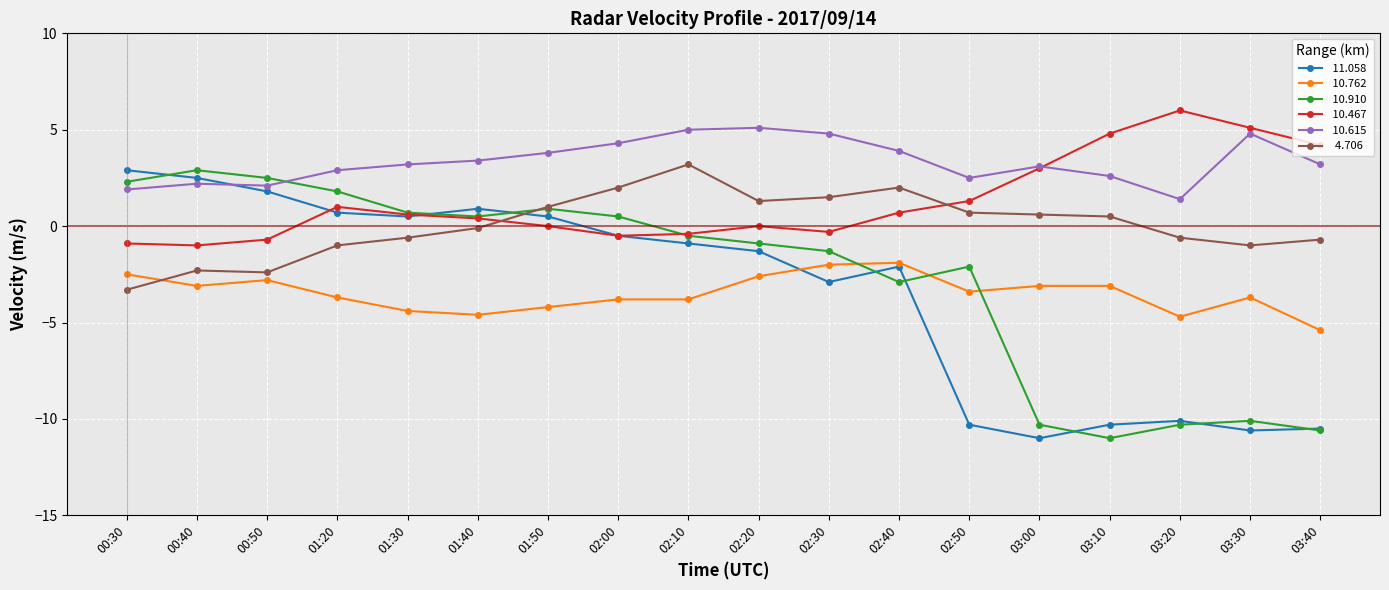

How many lines are shown in the chart?

6